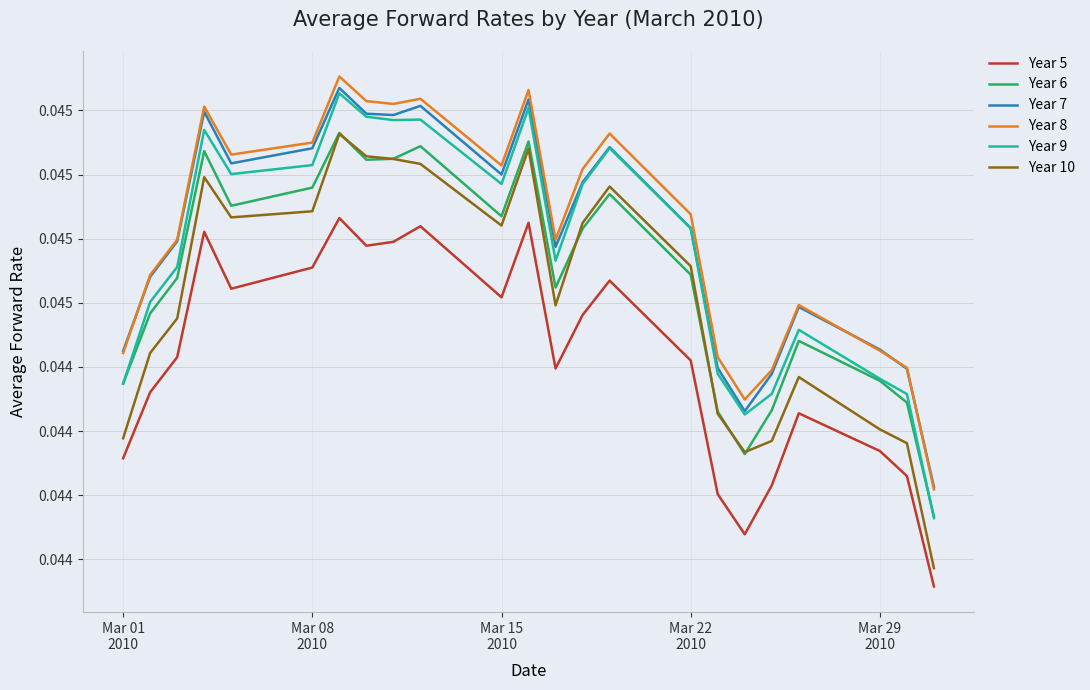

True or false: Year 10 and Year 9 intersect in this chart.

False